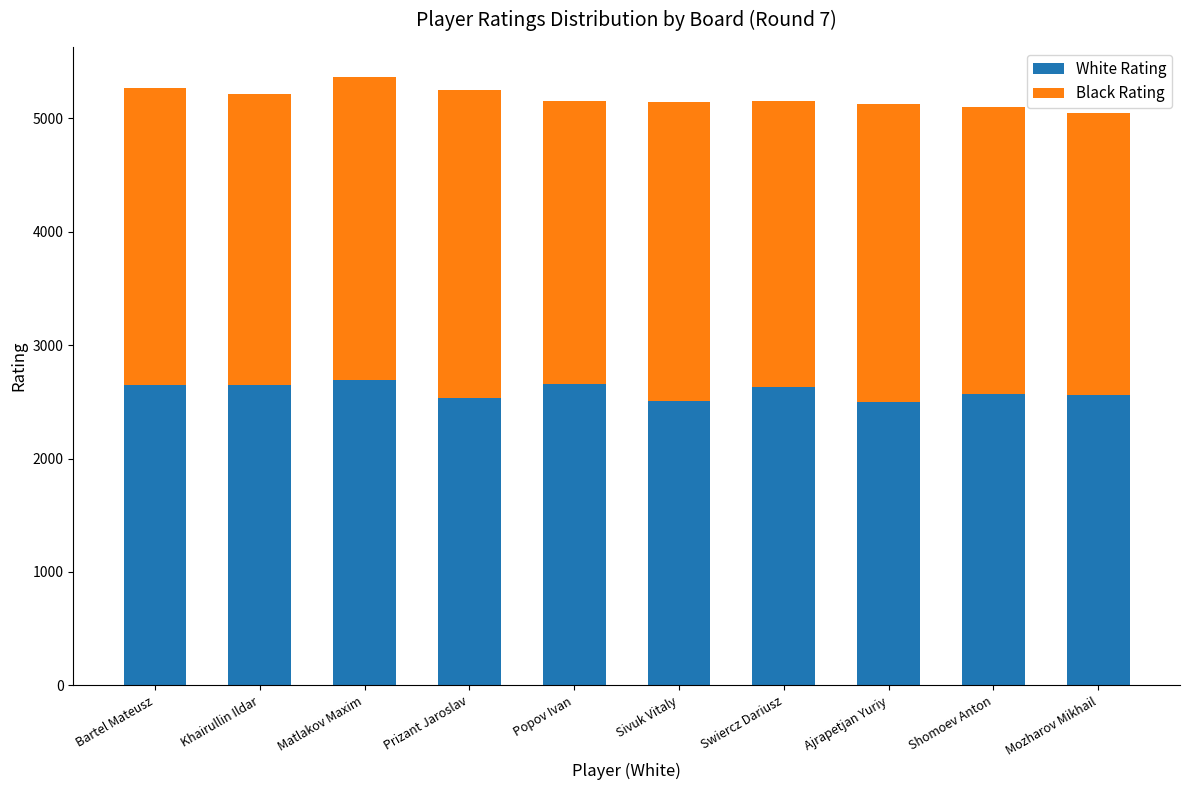

What is the difference between the maximum and minimum values in the White Rating series?

195